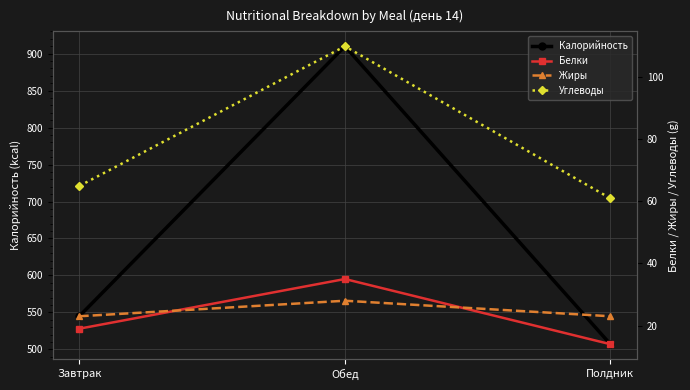

What is the sum of the Углеводы values at Обед and Завтрак?

175